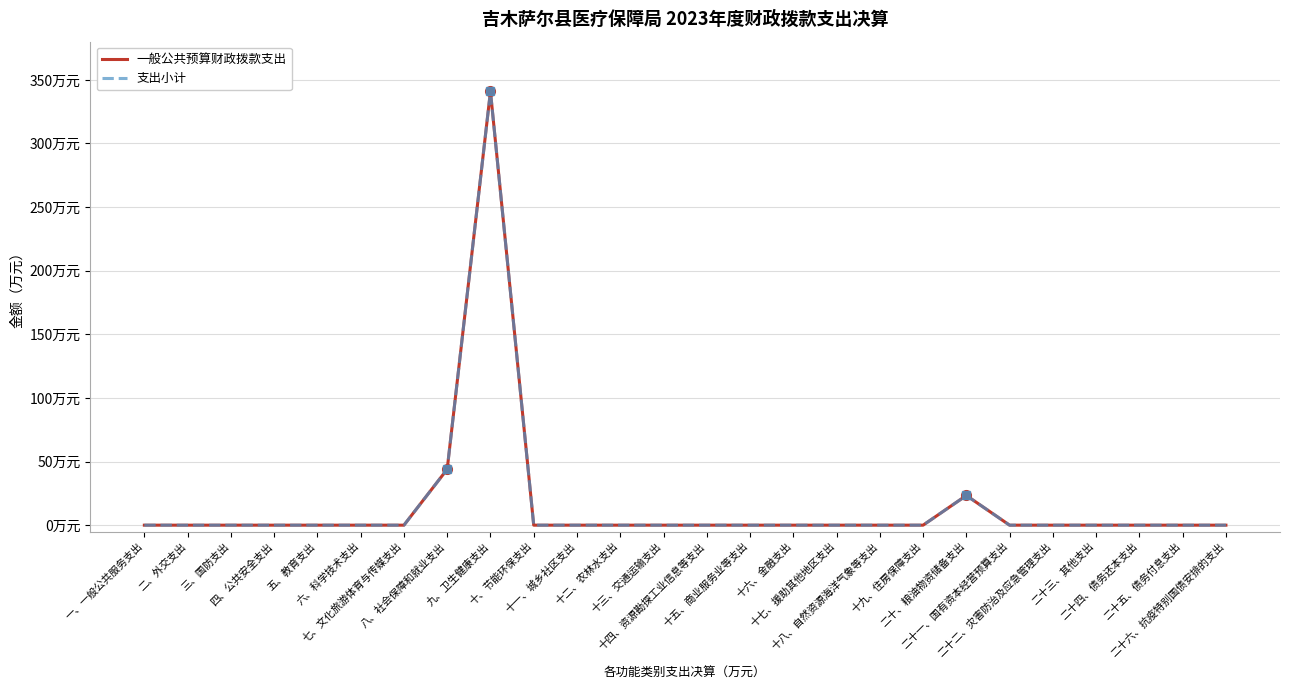

List the labels in order of 一般公共预算财政拨款支出 value, smallest first.

一、一般公共服务支出, 二、外交支出, 三、国防支出, 四、公共安全支出, 五、教育支出, 六、科学技术支出, 七、文化旅游体育与传媒支出, 十、节能环保支出, 十一、城乡社区支出, 十二、农林水支出, 十三、交通运输支出, 十四、资源勘探工业信息等支出, 十五、商业服务业等支出, 十六、金融支出, 十七、援助其他地区支出, 十八、自然资源海洋气象等支出, 十九、住房保障支出, 二十一、国有资本经营预算支出, 二十二、灾害防治及应急管理支出, 二十三、其他支出, 二十四、债务还本支出, 二十五、债务付息支出, 二十六、抗疫特别国债安排的支出, 二十、粮油物资储备支出, 八、社会保障和就业支出, 九、卫生健康支出